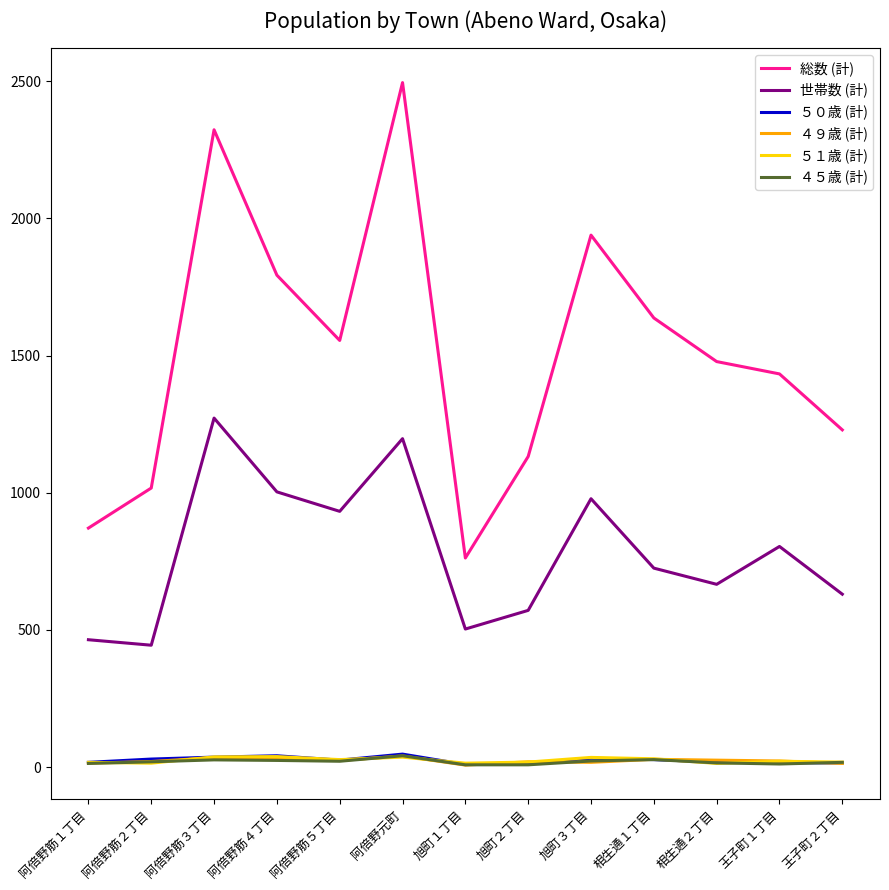

What is the approximate value of 世帯数 (計) at 阿倍野筋５丁目, to the nearest 10?

930